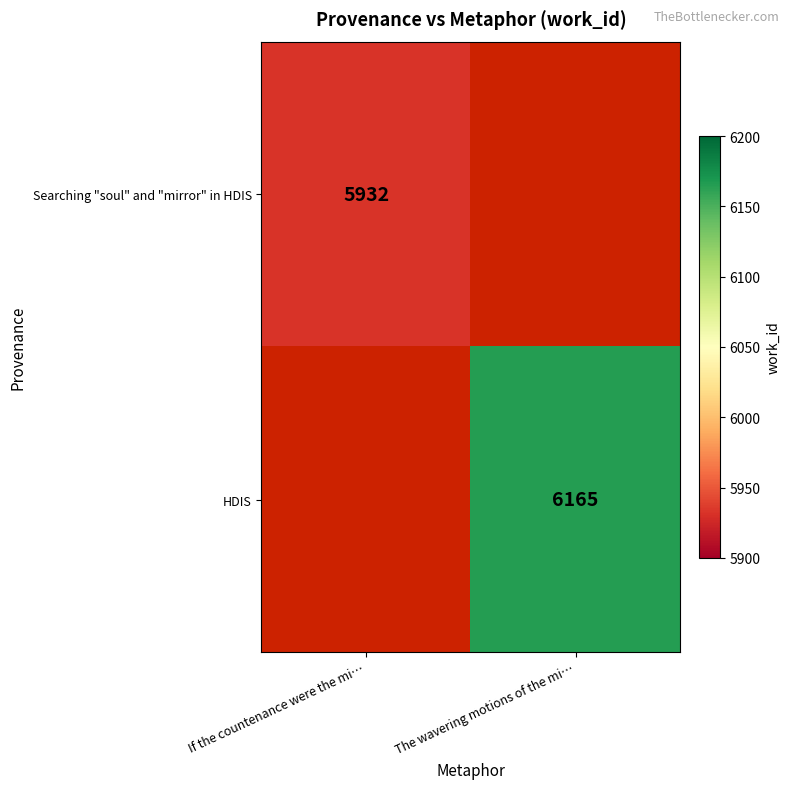

How many data points does each series have?

2